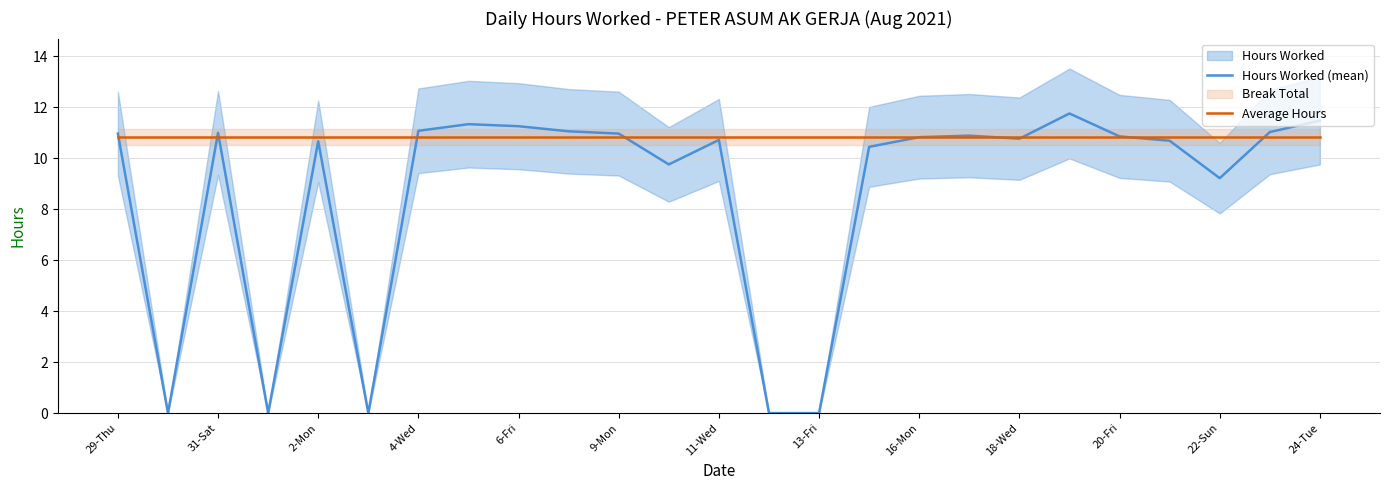

Reading left to right, what are all the values shown in this chart?

Hours Worked (mean): 11.0	0.0	11.0	0.0	10.7	0.0	11.1	11.3	11.3	11.1	11.0	9.8	10.7	0.0	0.0	10.4	10.8	10.9	10.8	11.8	10.9	10.7	9.2	11.0	11.5
Average Hours: 10.8	10.8	10.8	10.8	10.8	10.8	10.8	10.8	10.8	10.8	10.8	10.8	10.8	10.8	10.8	10.8	10.8	10.8	10.8	10.8	10.8	10.8	10.8	10.8	10.8